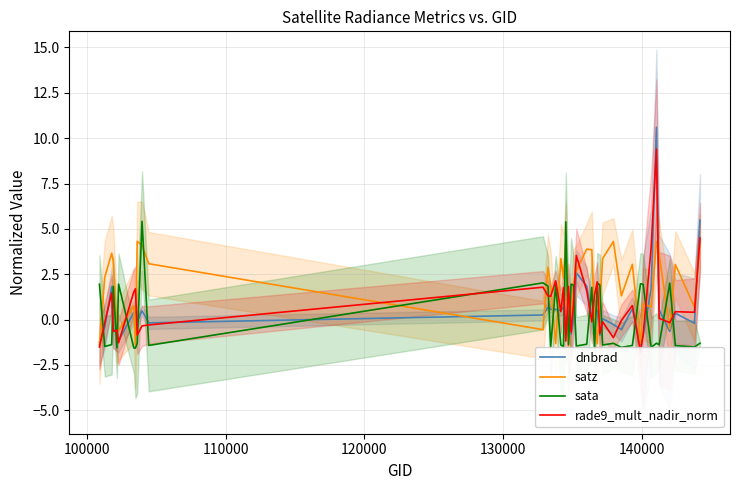

What is the greatest value displayed?

10.6